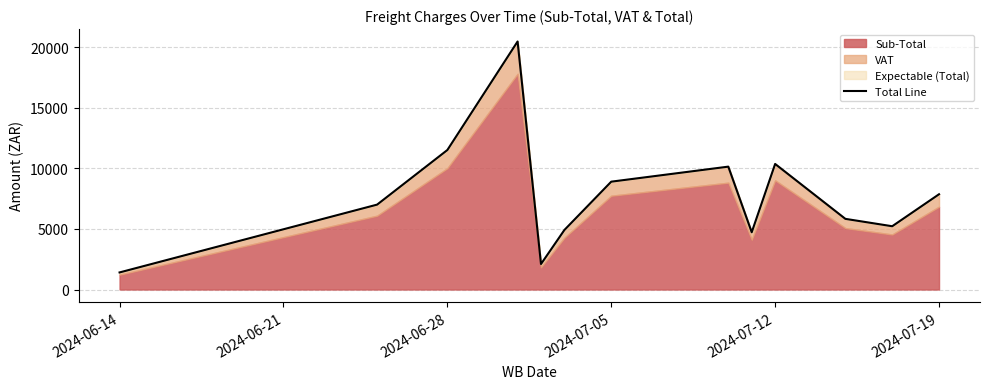

What is the value of the 11th point from the left?

5836.3